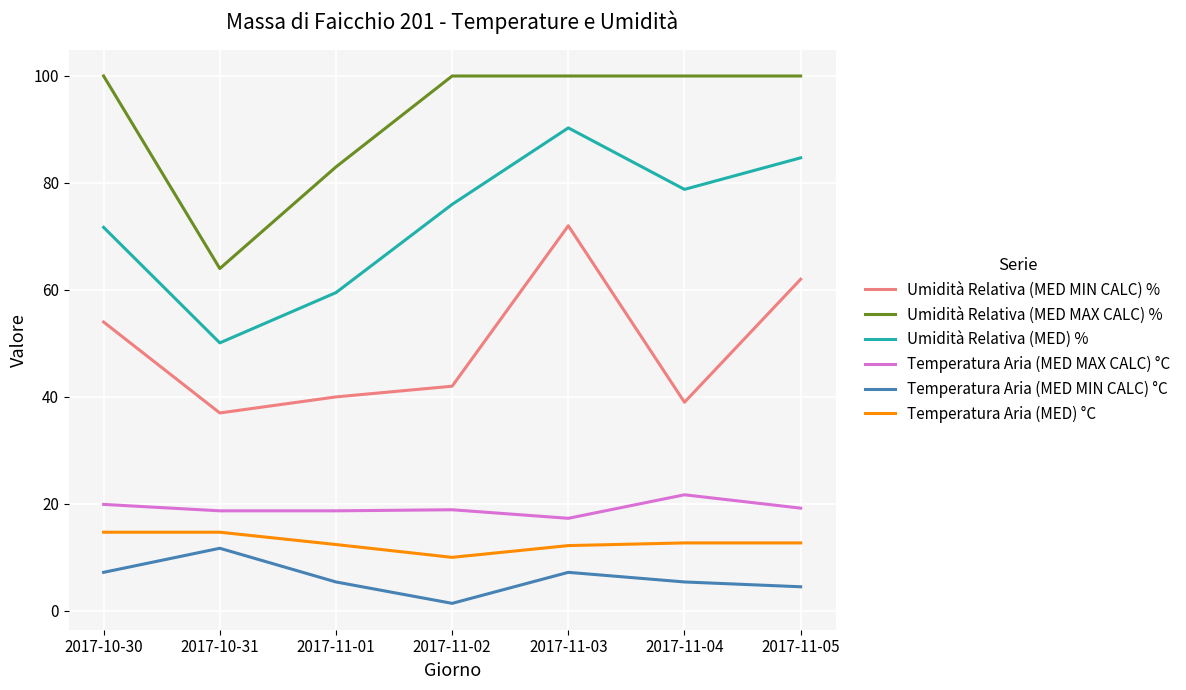

The Umidità Relativa (MED) % series shows 78.8 at 2017-11-04. True or false?

True